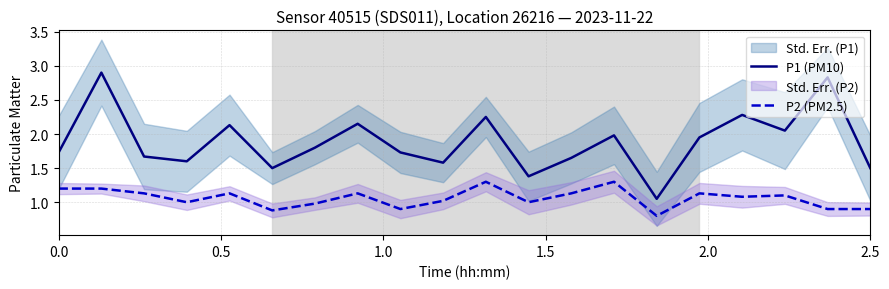

At how many categories does at least one series exceed 1?

20